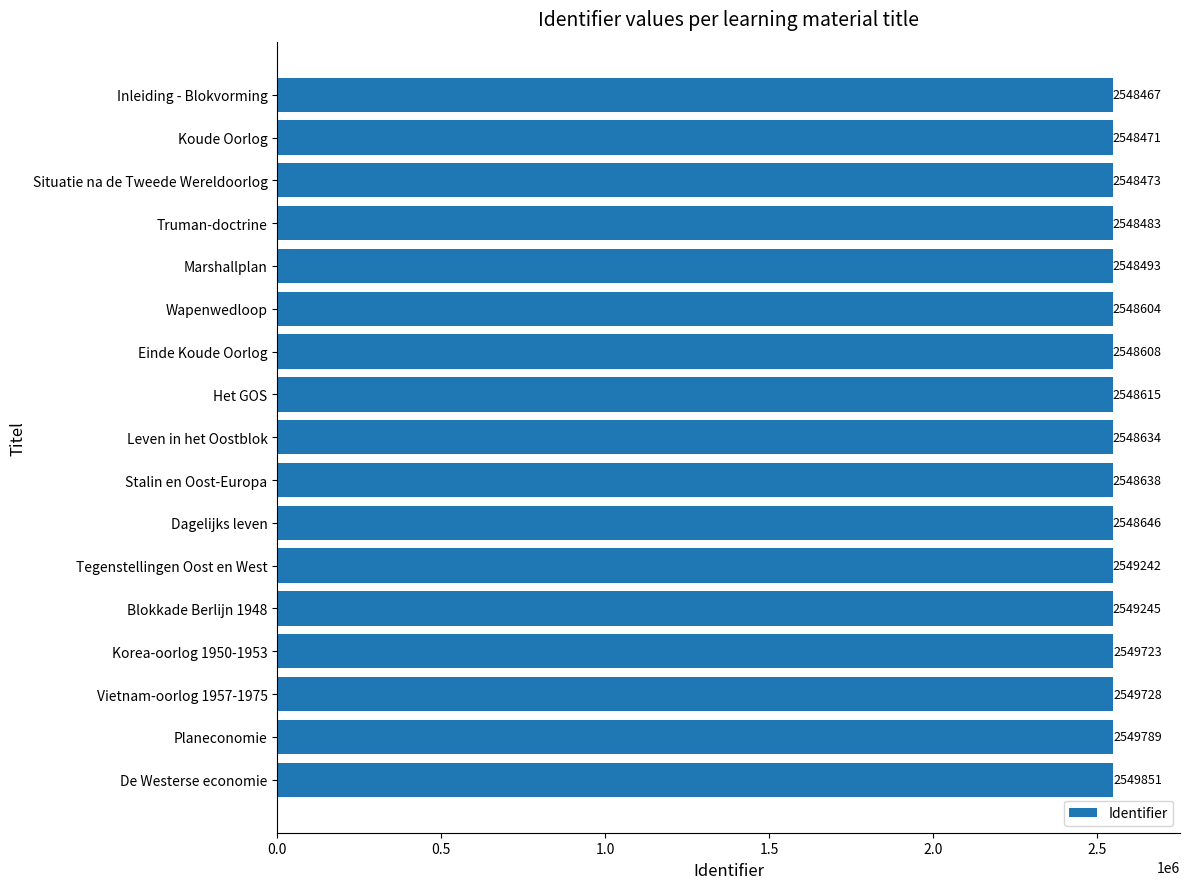

The value at Blokkade Berlijn 1948 is 2549245. True or false?

True